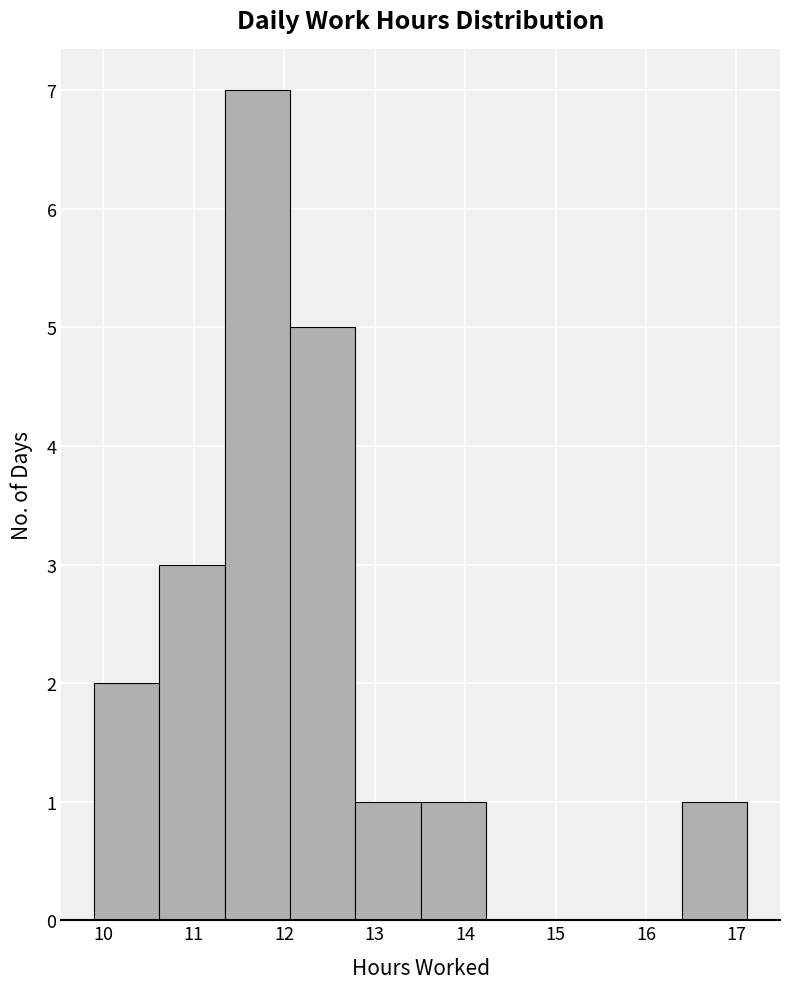

Reading left to right, list every bar in this chart as the range it spans on the x-axis followed by its height. Neither the bar edges nor the heights are printed on the chart, so give them approximately, as read against the axes.

9.9 to 10.6: 2
10.6 to 11.3: 3
11.3 to 12.1: 7
12.1 to 12.8: 5
12.8 to 13.5: 1
13.5 to 14.2: 1
14.2 to 15.0: 0
15.0 to 15.7: 0
15.7 to 16.4: 0
16.4 to 17.1: 1